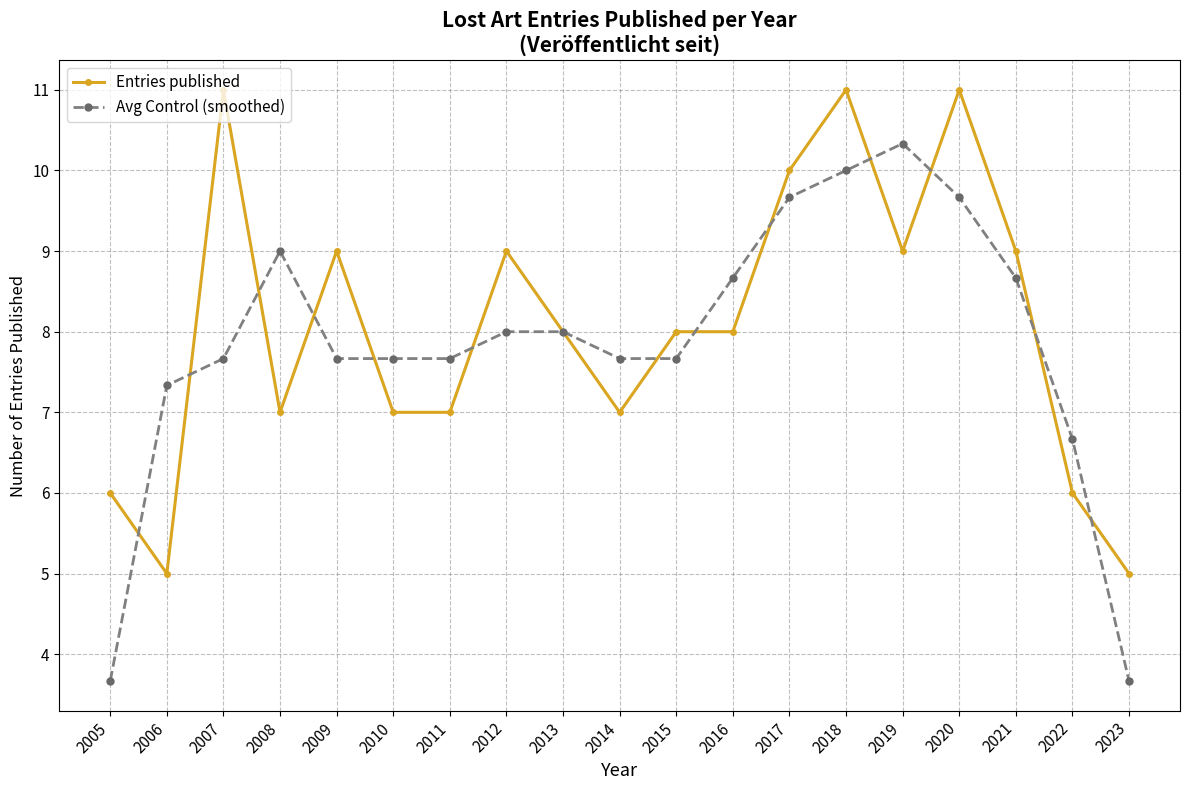

What is the total value across all series at 2008?

16.0